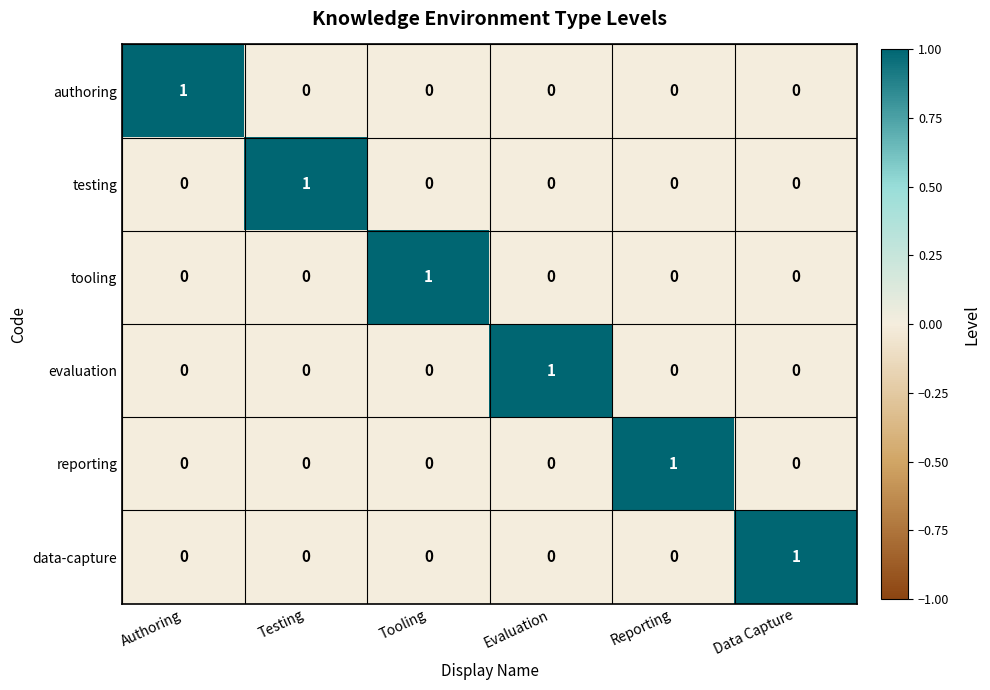

Is it true that data-capture equals 0 at Reporting?

True